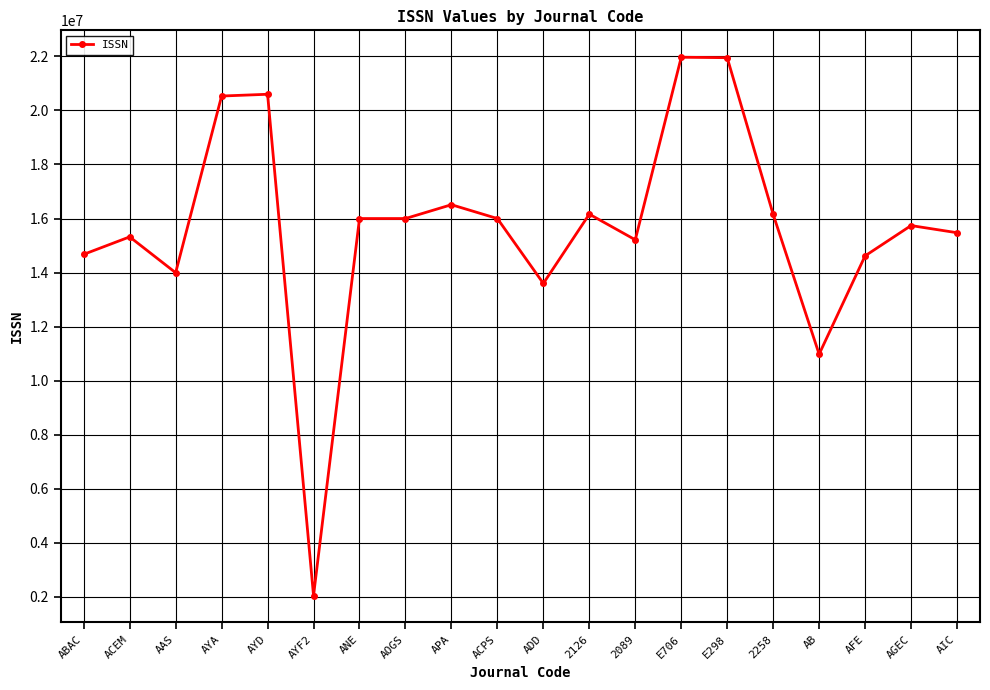

Which category has the lowest value across all series?

AYF2